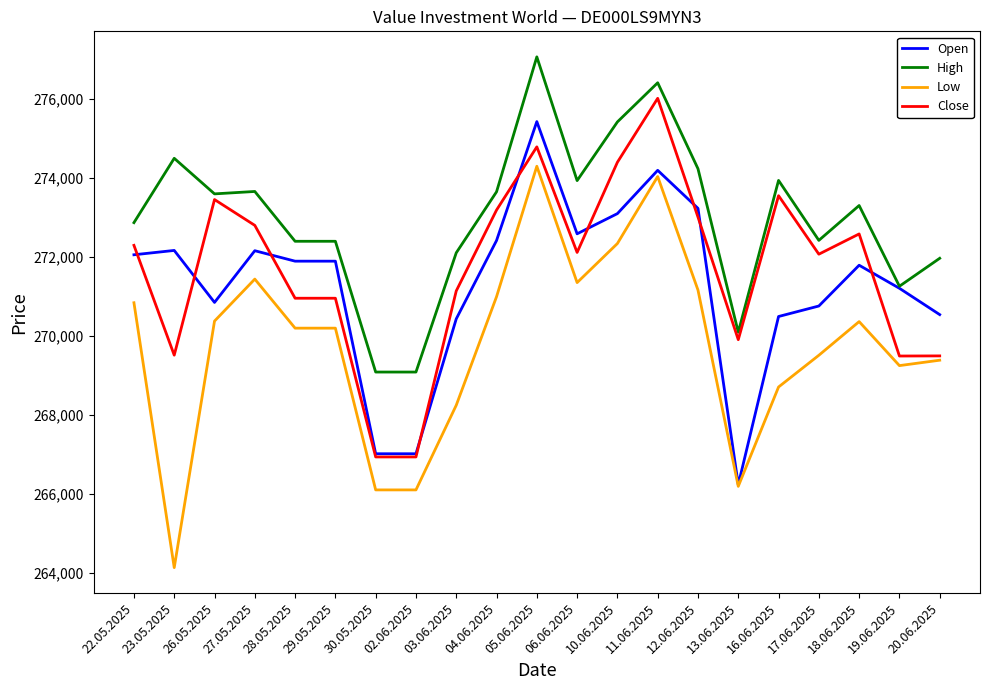

What is the difference between the High values at 17.06.2025 and 29.05.2025?

23